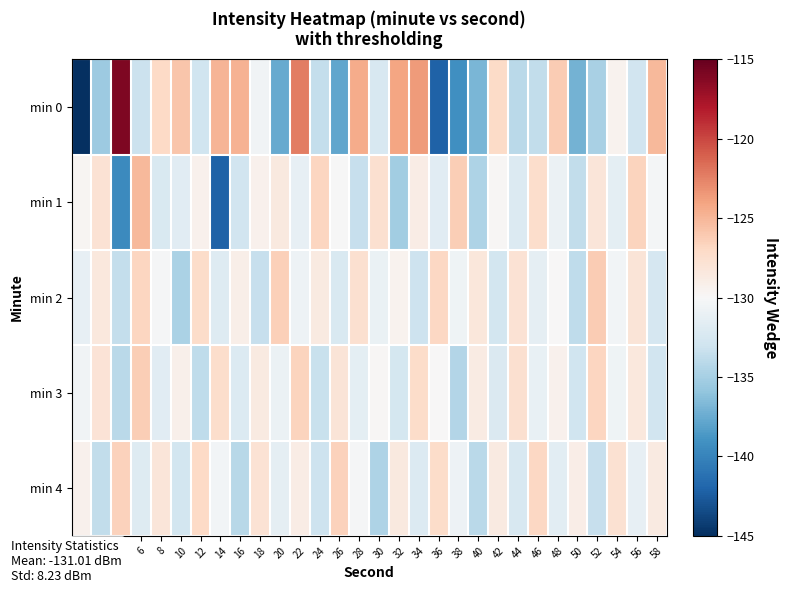

What is the total value across all series at 24?

-655.4